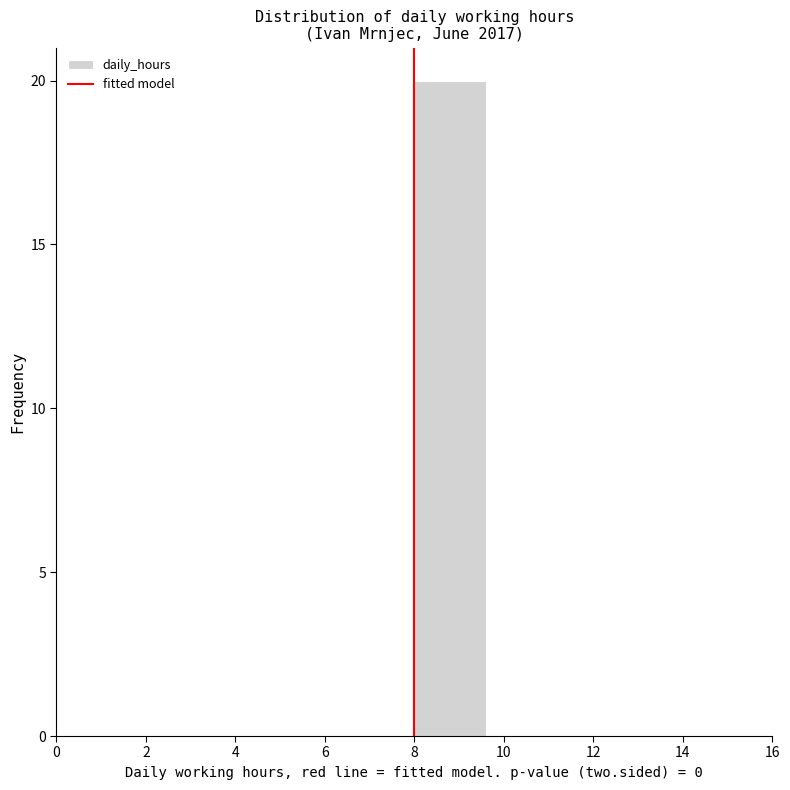

Reading left to right, list every bar in this chart as the range it spans on the x-axis followed by its height. The values are not printed on the chart, so give them approximately, as read against the axis.

0.0 to 1.6: 0
1.6 to 3.2: 0
3.2 to 4.8: 0
4.8 to 6.4: 0
6.4 to 8.0: 0
8.0 to 9.6: 20
9.6 to 11.2: 0
11.2 to 12.8: 0
12.8 to 14.4: 0
14.4 to 16.0: 0